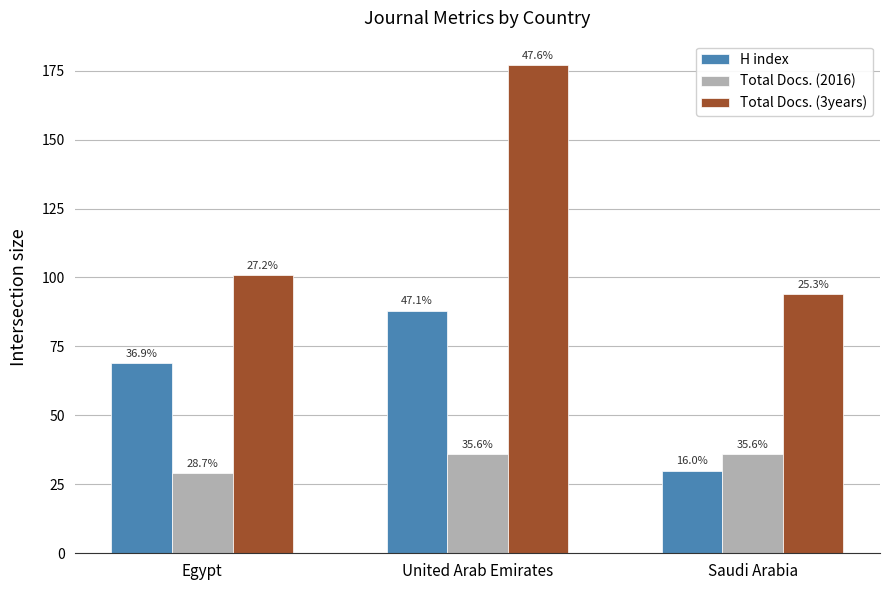

What are all the series names shown in the legend?

H index, Total Docs. (2016), Total Docs. (3years)